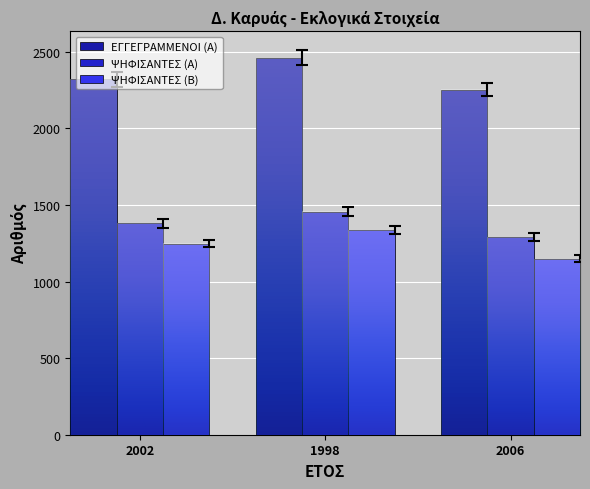

What is the label of the 2nd bar from the left?

1998